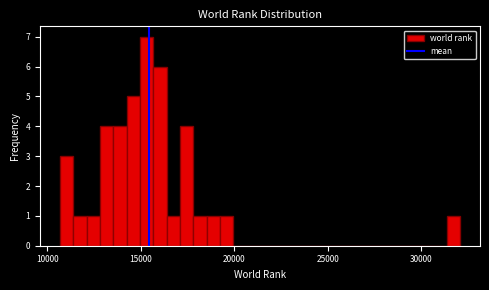

Read against the x-axis, roughly where is the centre of the tallest bar?

15500